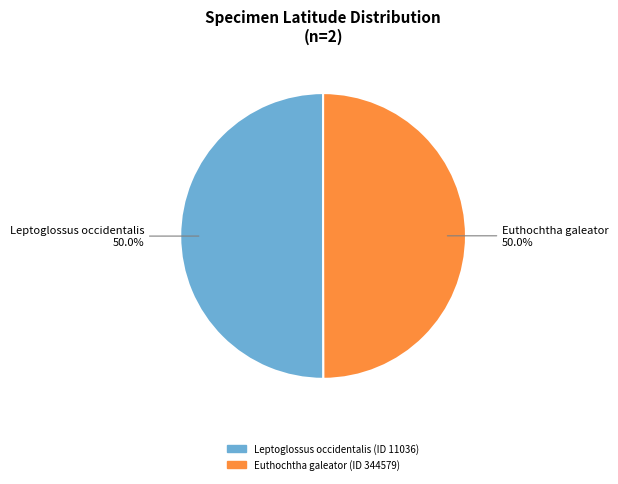

Is it true that Leptoglossus occidentalis (ID 11036) is 50% of the pie?

True